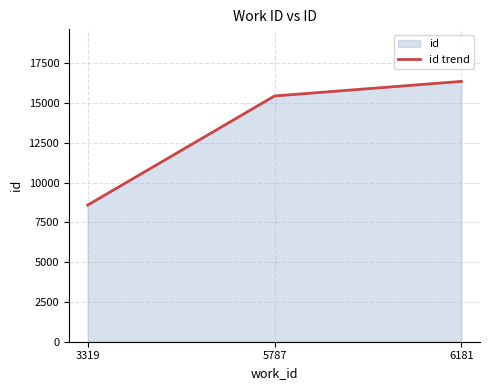

What is the ratio of the value at 5787 to the value at 6181?

0.9